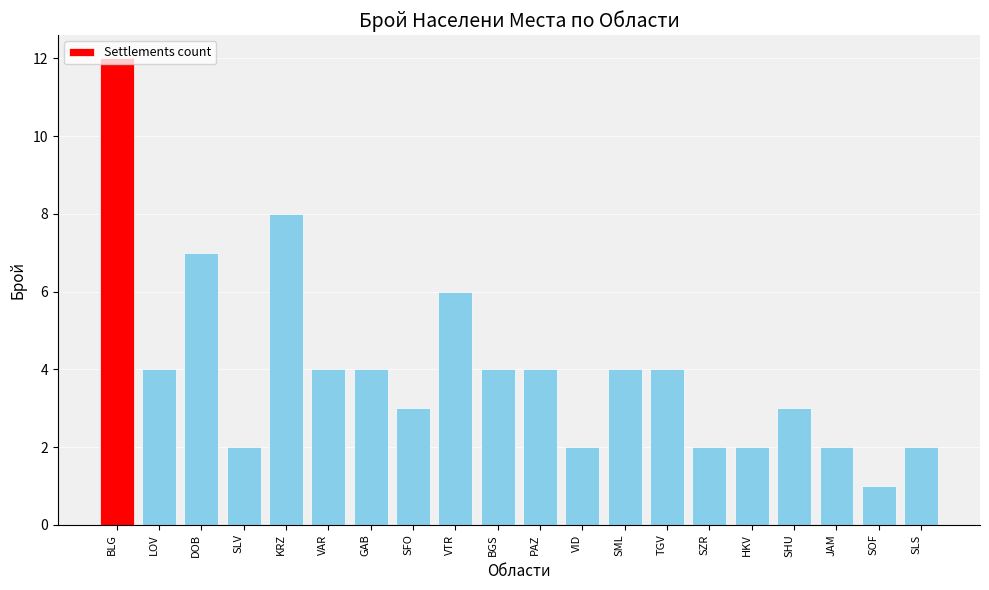

What is the change in value from GAB to JAM?

-2